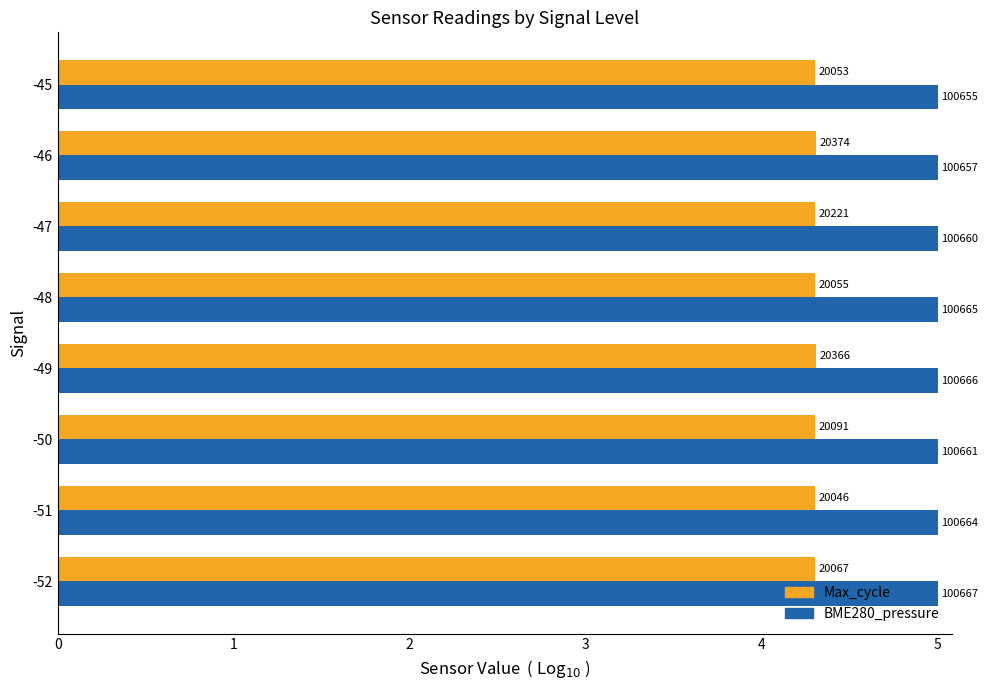

List the series in order of their peak value, lowest first.

Max_cycle, BME280_pressure